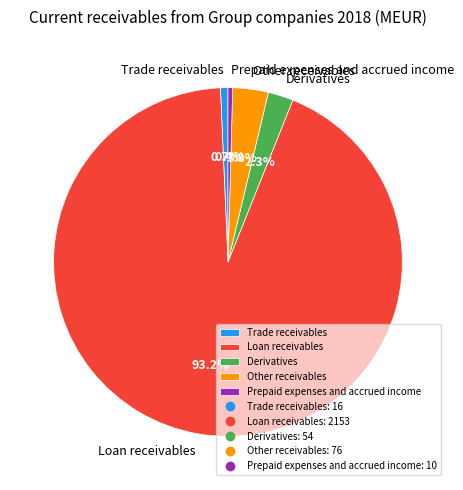

What percentage is the Loan receivables slice, to the nearest percent?

93%